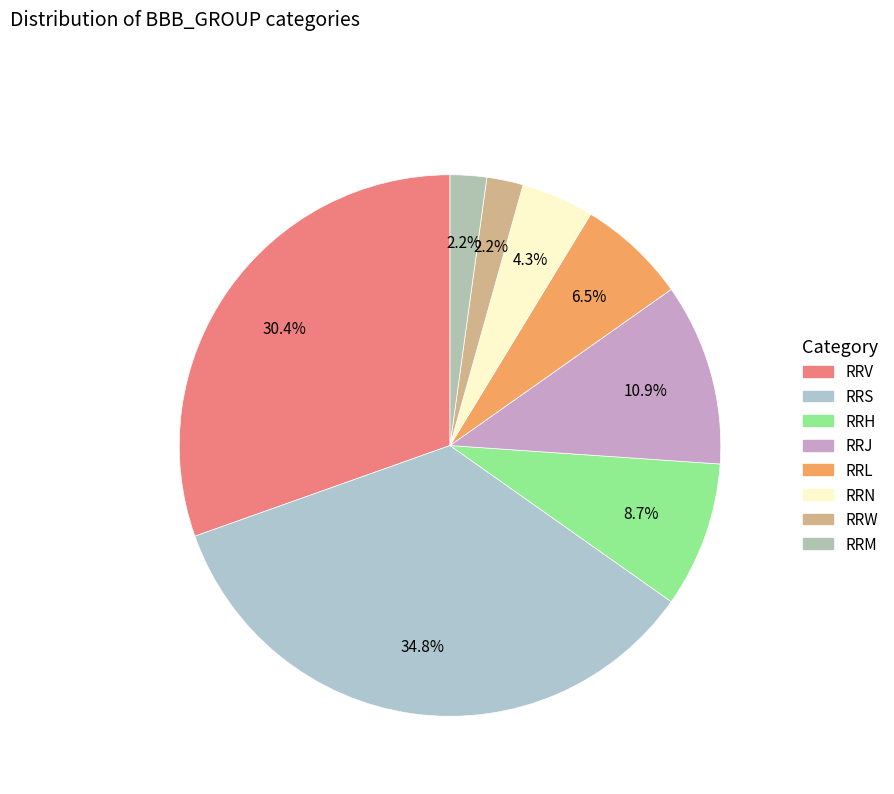

How many segments does this pie chart have?

8